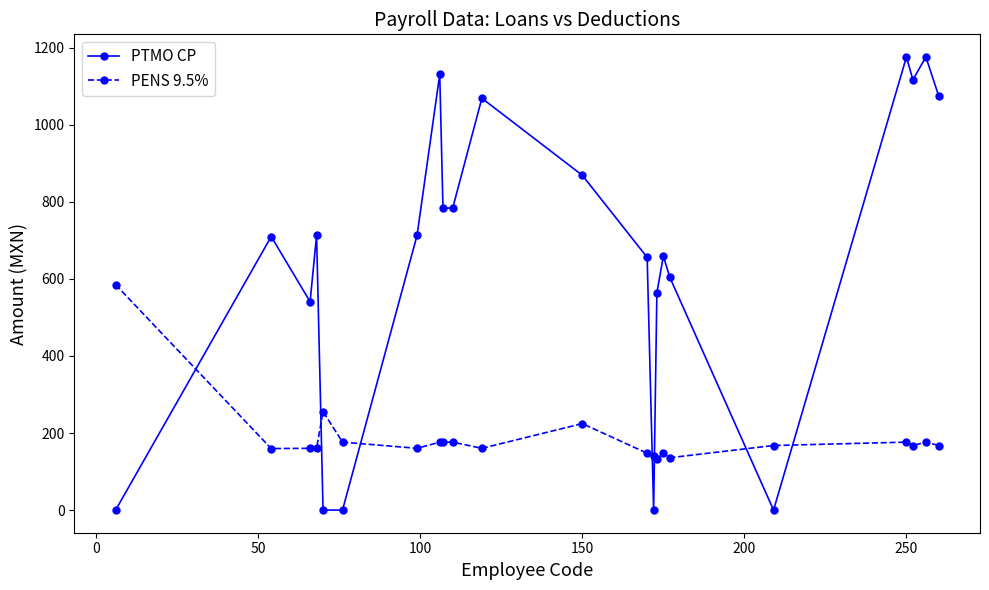

What is the value of the PTMO CP point at the 7th from the left?

713.0